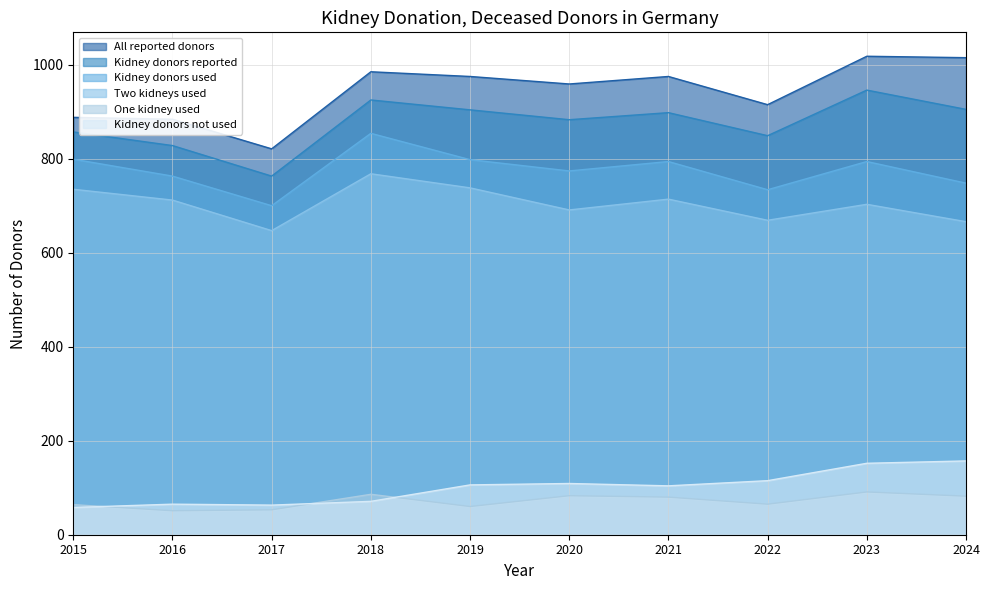

List the series in order of their peak value, highest first.

All reported donors, Kidney donors reported, Kidney donors used, Two kidneys used, Kidney donors not used, One kidney used